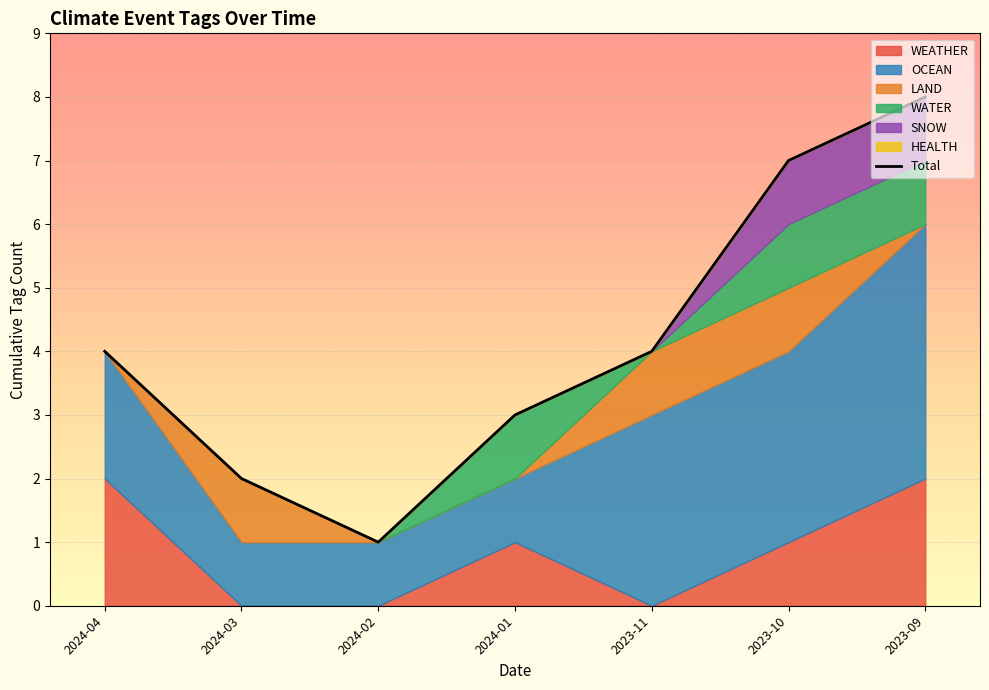

At which category does the data reach its first local valley?

2024-02